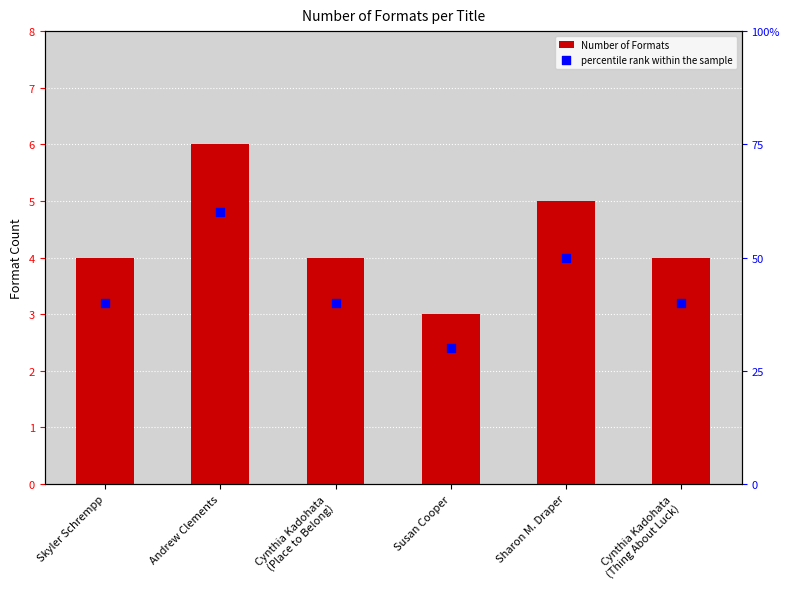

Which series has the largest Y range (max minus min)?

Number of Formats